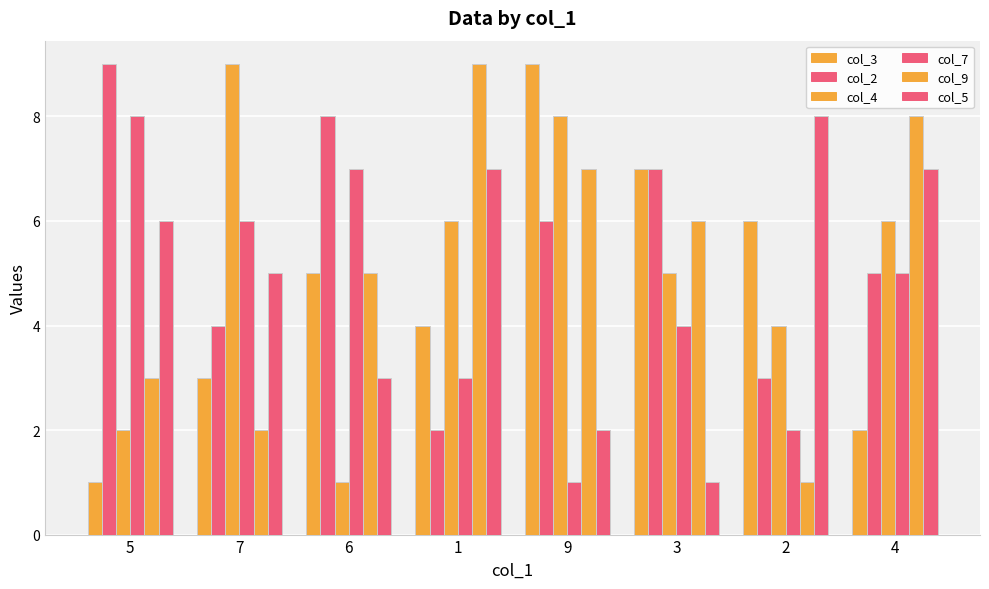

Are the bars grouped side by side (vs. stacked)?

Yes